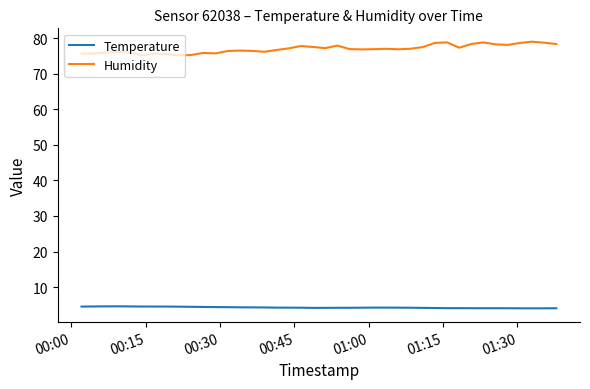

What is the difference between the maximum and minimum values in the Humidity series?

3.9